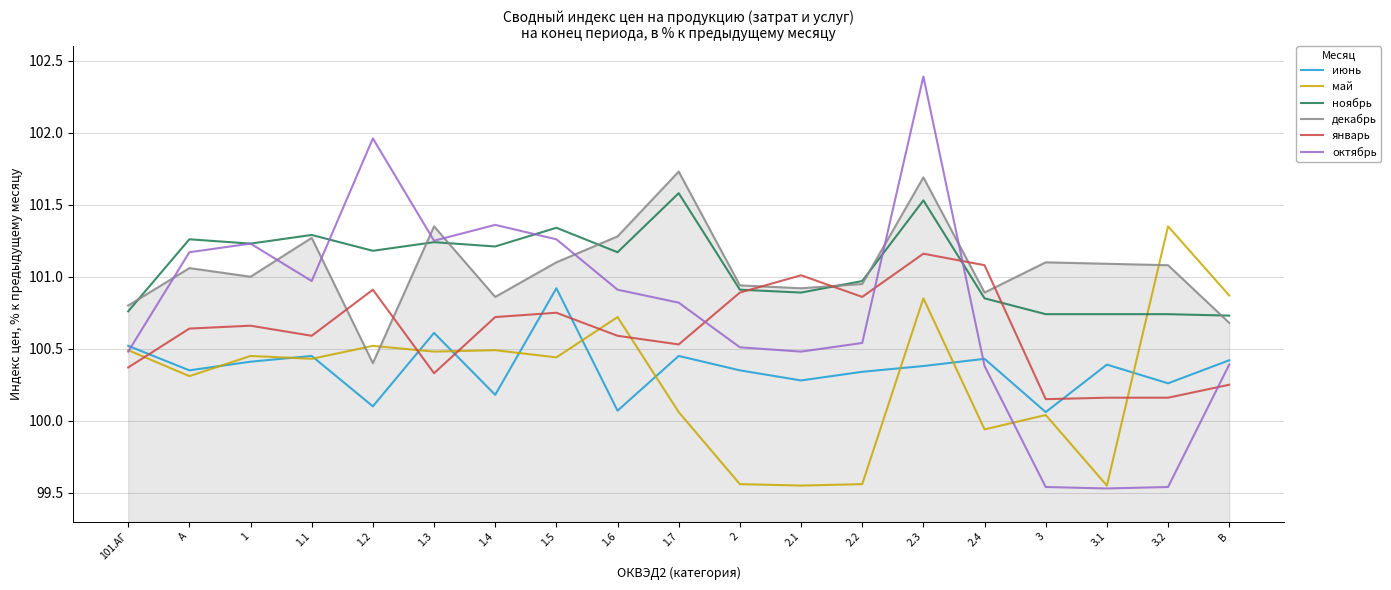

What are all the series names shown in the legend?

июнь, май, ноябрь, декабрь, январь, октябрь